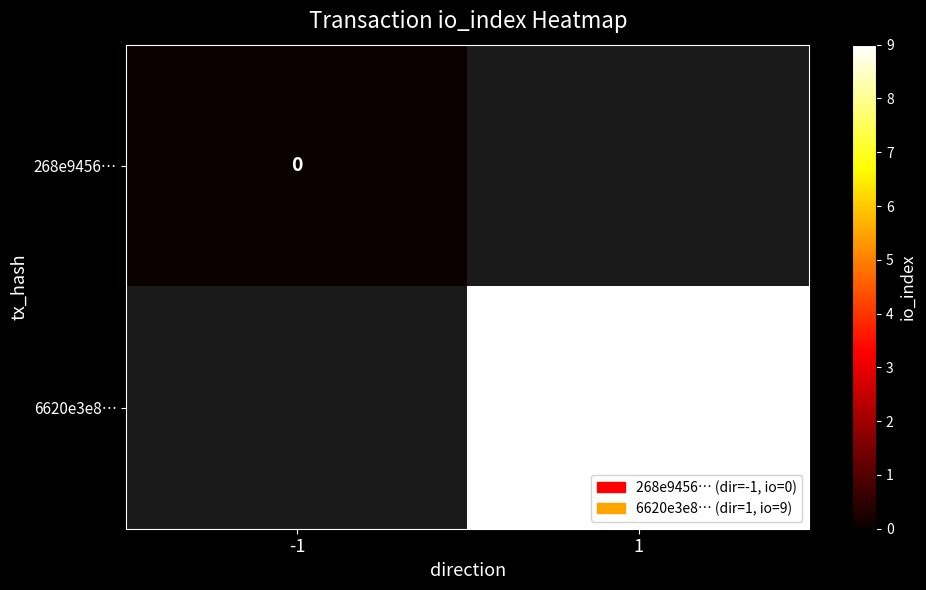

The 6620e3e8… series shows 9.0 at 1. True or false?

True